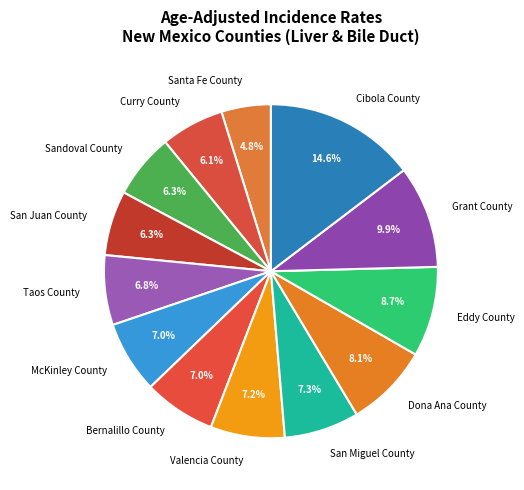

Which category has the biggest portion of the pie?

Cibola County